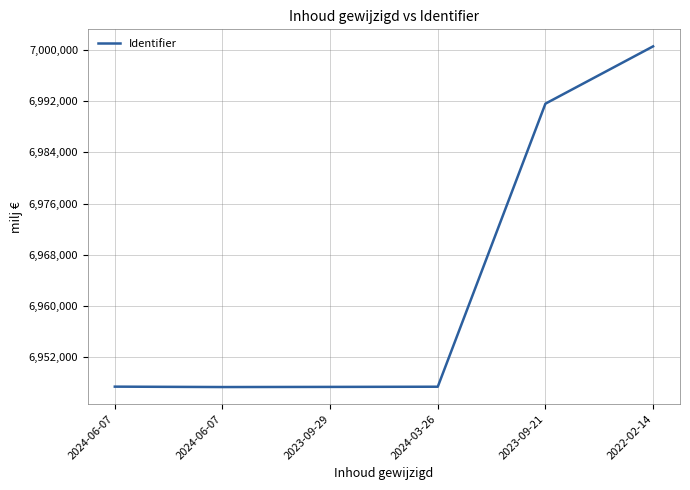

What is the value of the 4th point from the left?

6947403